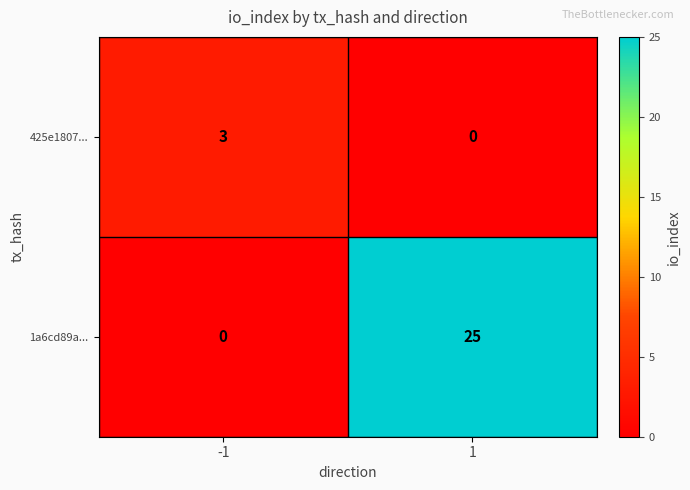

Between -1 and 1, which series saw the biggest shift?

1a6cd89a...